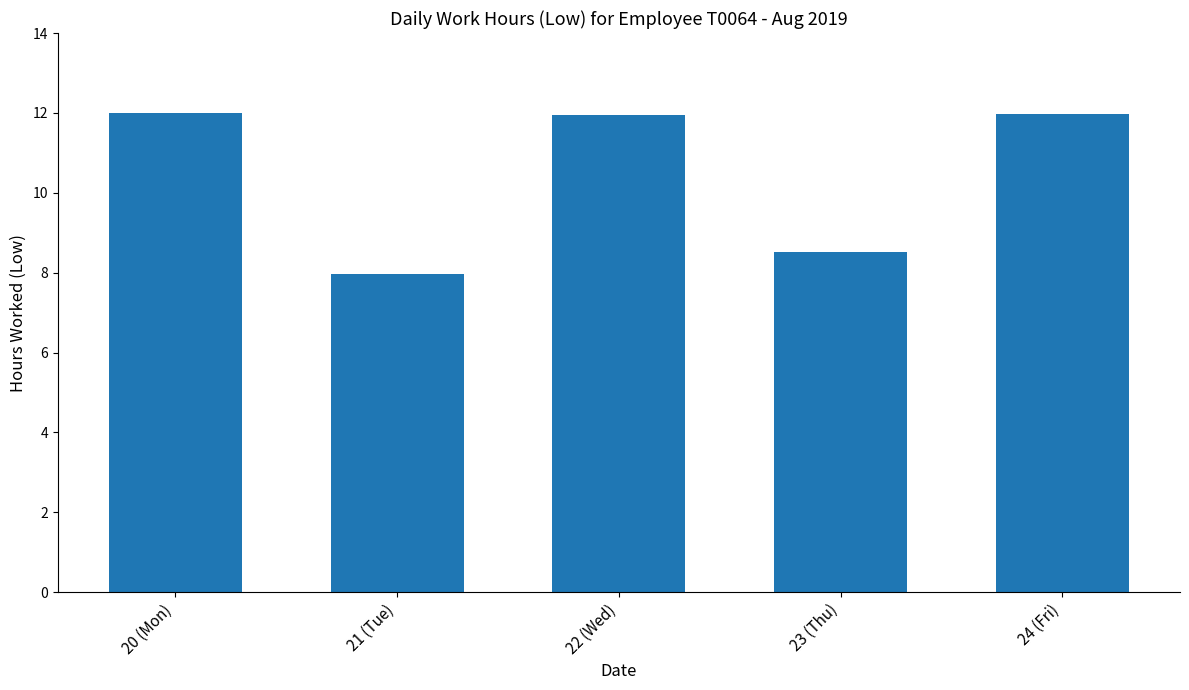

What is the sum of the values at 22 (Wed) and 23 (Thu)?

20.5